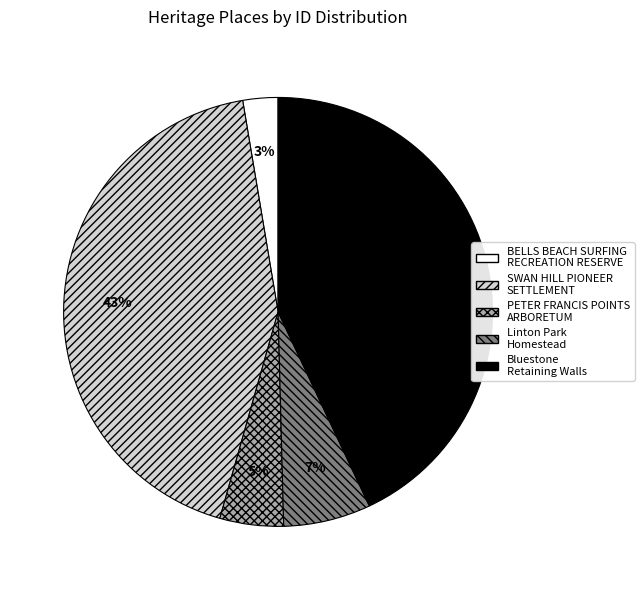

True or false: Bluestone Retaining Walls accounts for 43% of the total.

True